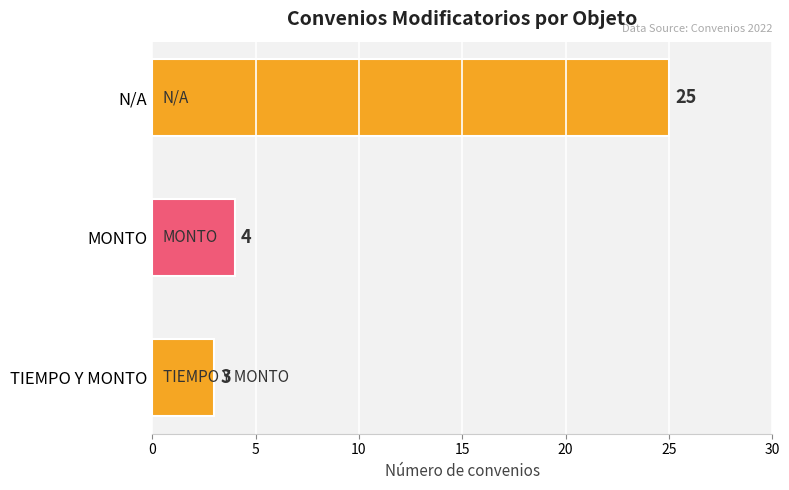

Reading top to bottom, transcribe all the data shown in this chart.

25	4	3